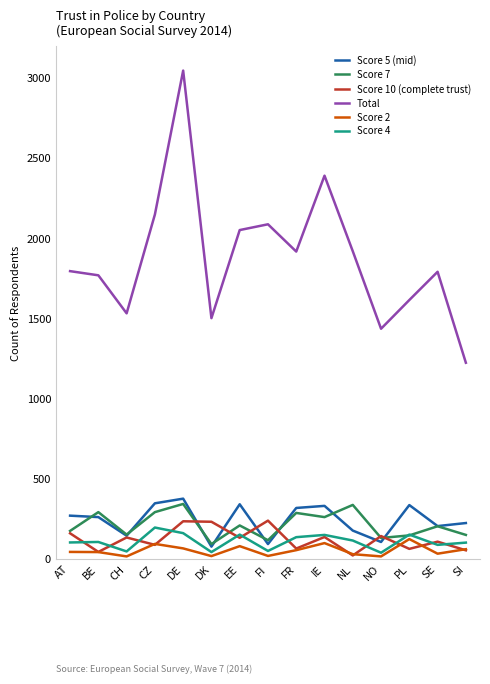

Which category has the highest value in the Total series?

DE